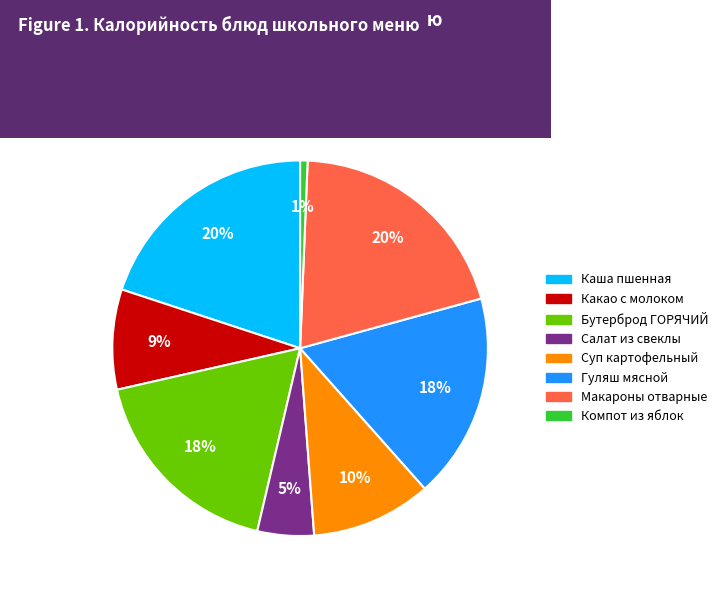

To the nearest percent, what is the average slice percentage?

12%